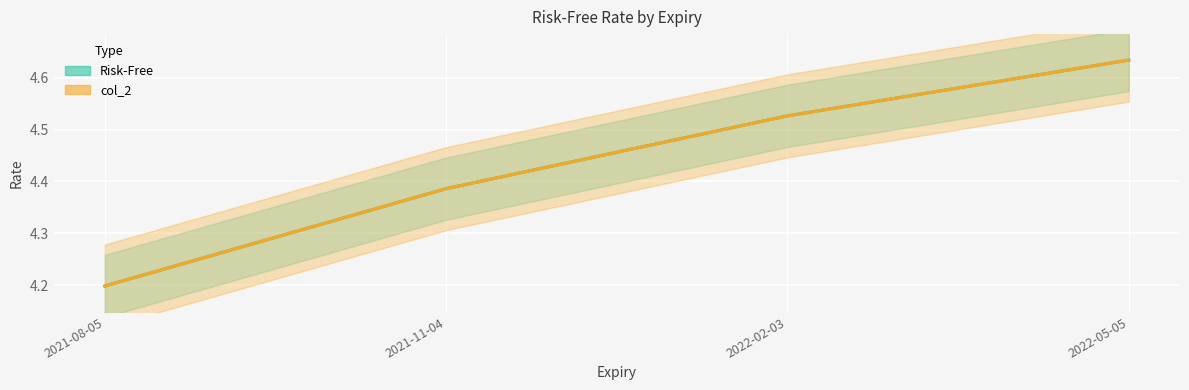

Is the value of Risk-Free at 2022-05-05 greater than the value of col_2 at 2022-05-05?

No